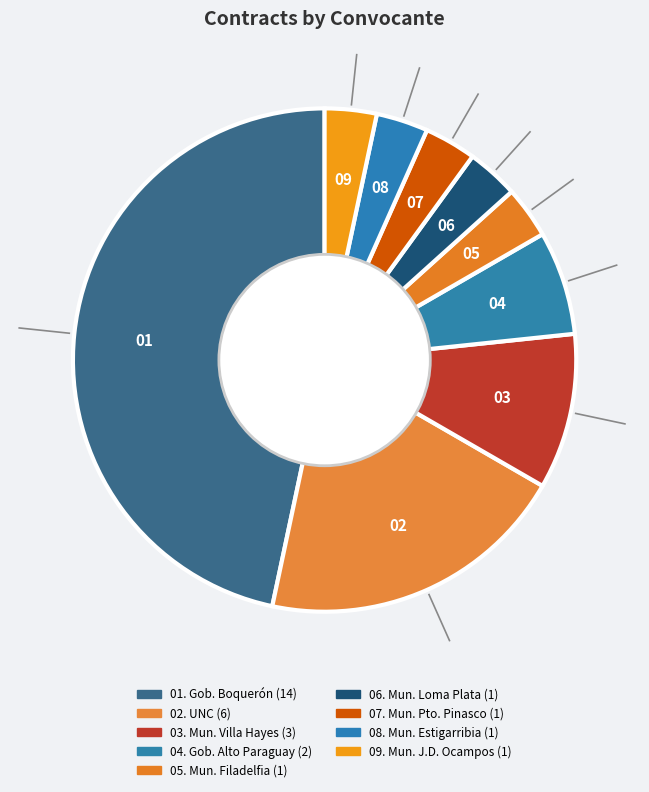

Is there a majority slice in this chart?

No